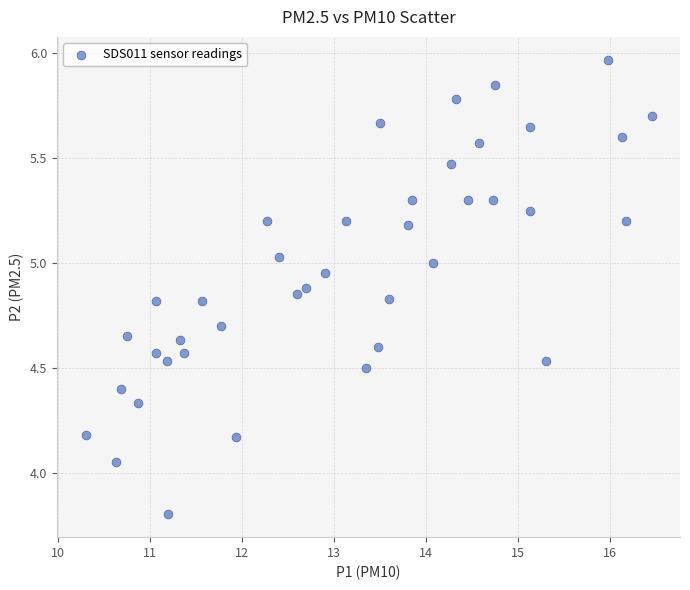

What is the range of X values (max minus min)?

6.1